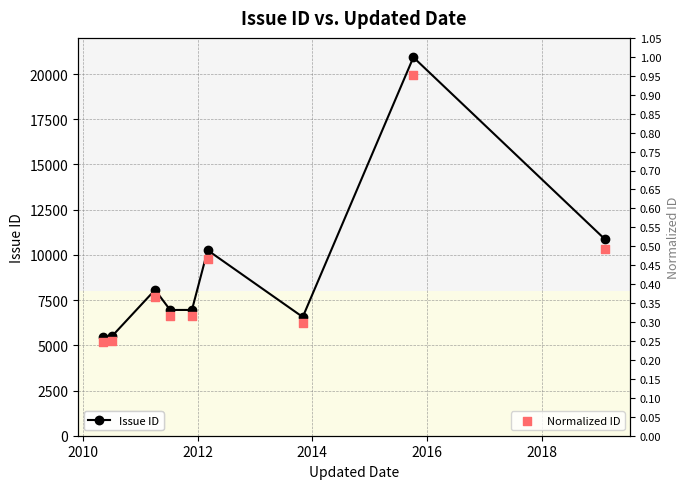

What are all the series names shown in the legend?

Issue ID, Normalized ID